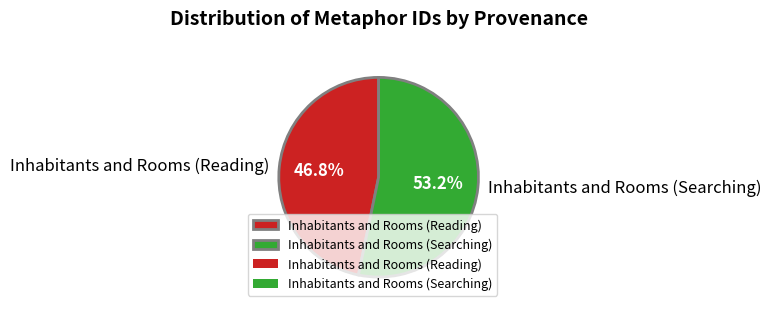

To the nearest percent, what is the average slice percentage?

50%